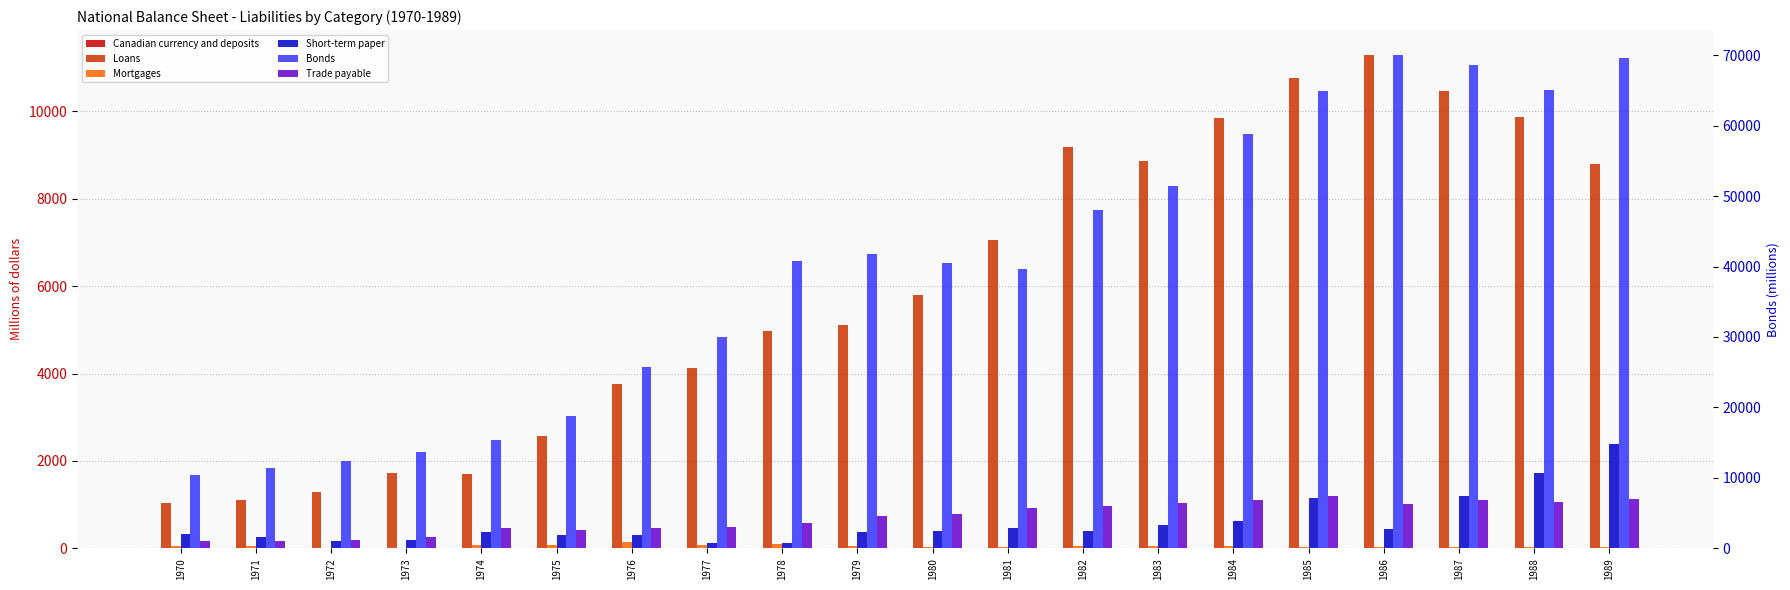

At which label is Mortgages closest to 78?

1977